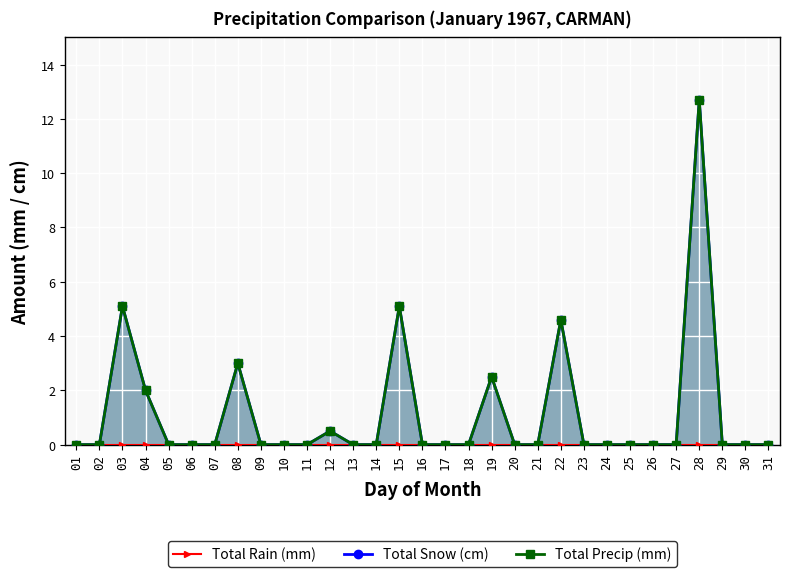

True or false: Total Precip (mm) and Total Snow (cm) intersect in this chart.

False